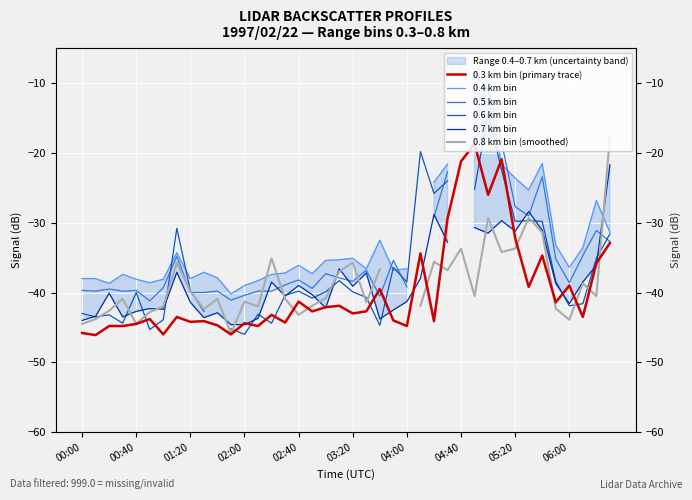

What is the sum of the 0.8 km bin (smoothed) values at 34 and 31?

-65.6